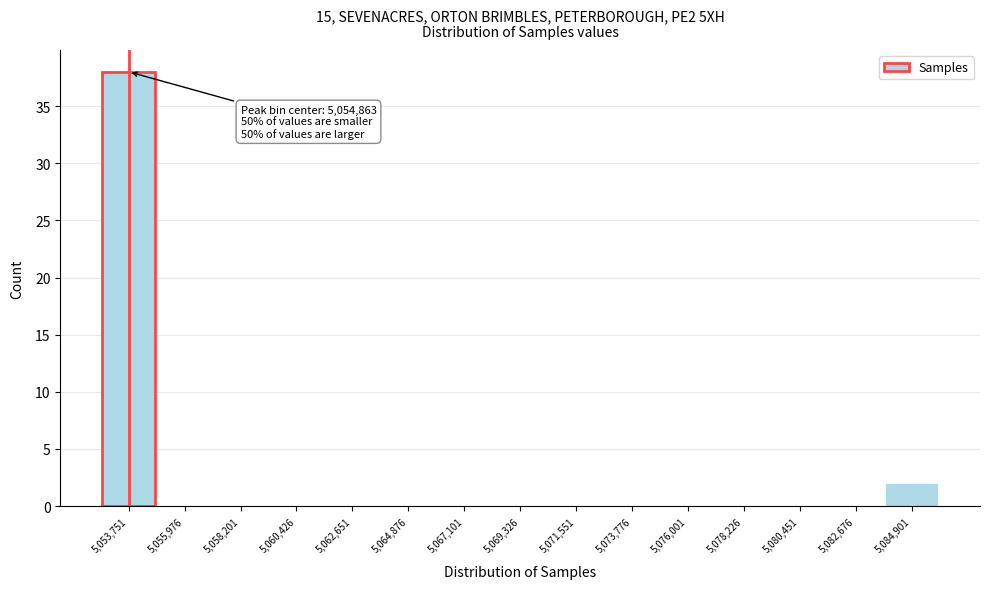

Reading right to left, transcribe all the data shown in this chart.

5,084,901=2	5,082,676=0	5,080,451=0	5,078,226=0	5,076,001=0	5,073,776=0	5,071,551=0	5,069,326=0	5,067,101=0	5,064,876=0	5,062,651=0	5,060,426=0	5,058,201=0	5,055,976=0	5,053,751=38